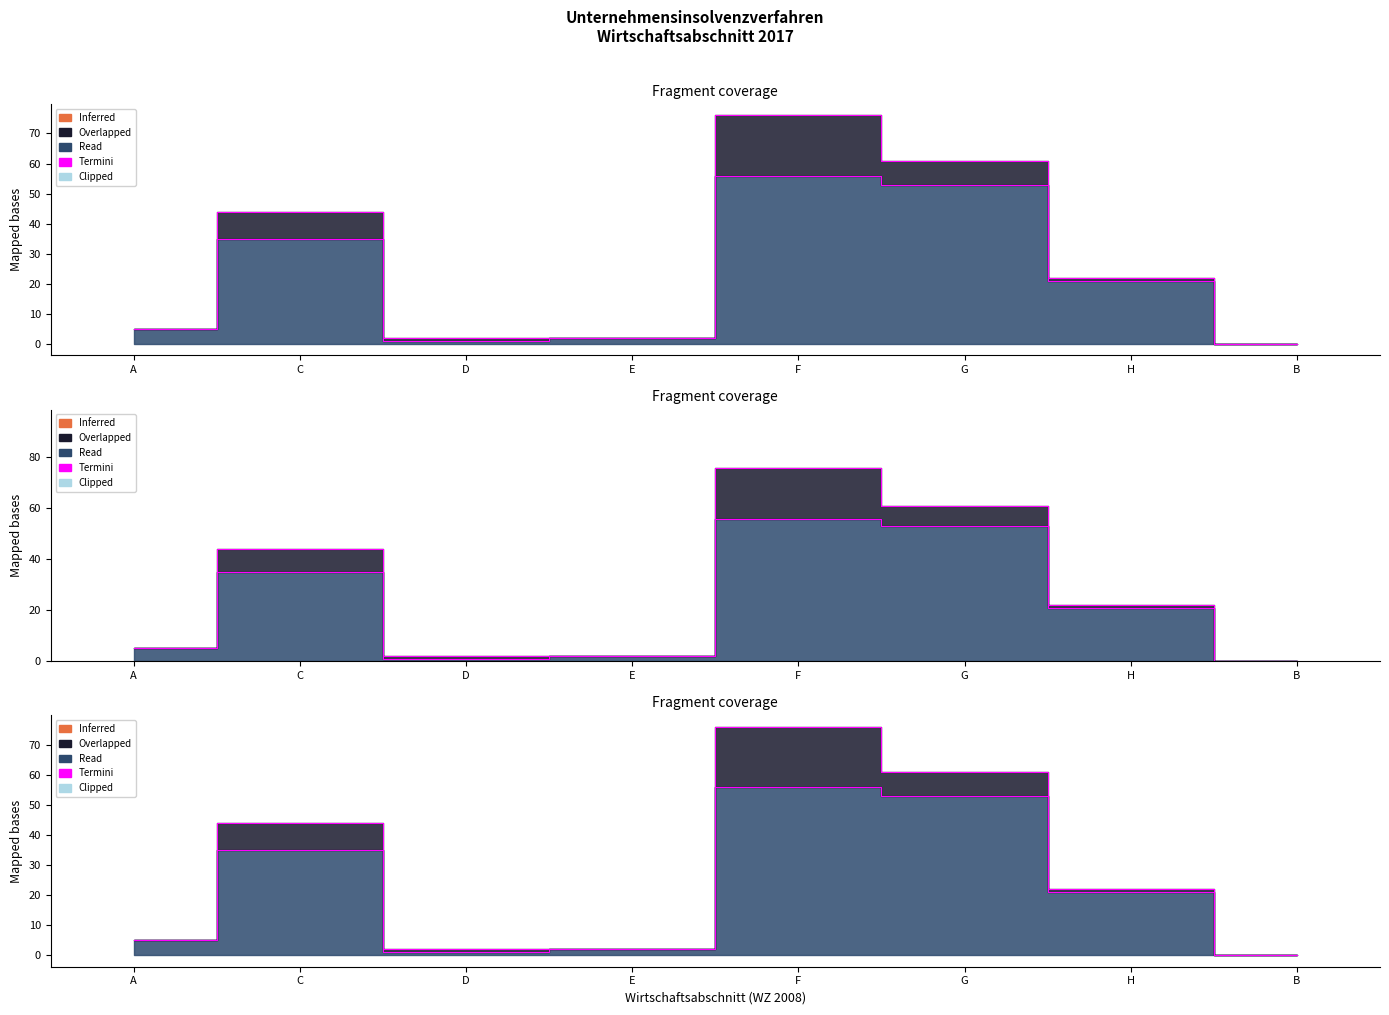

List the labels in order of value, largest first.

F, G, C, H, A, E, D, B